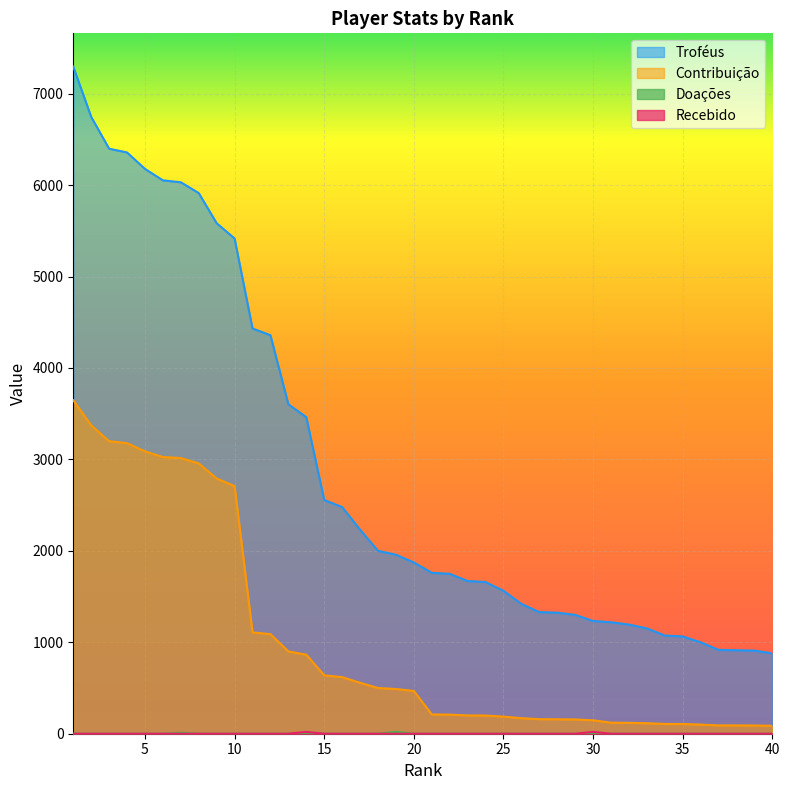

True or false: Contribuição and Doações intersect in this chart.

False